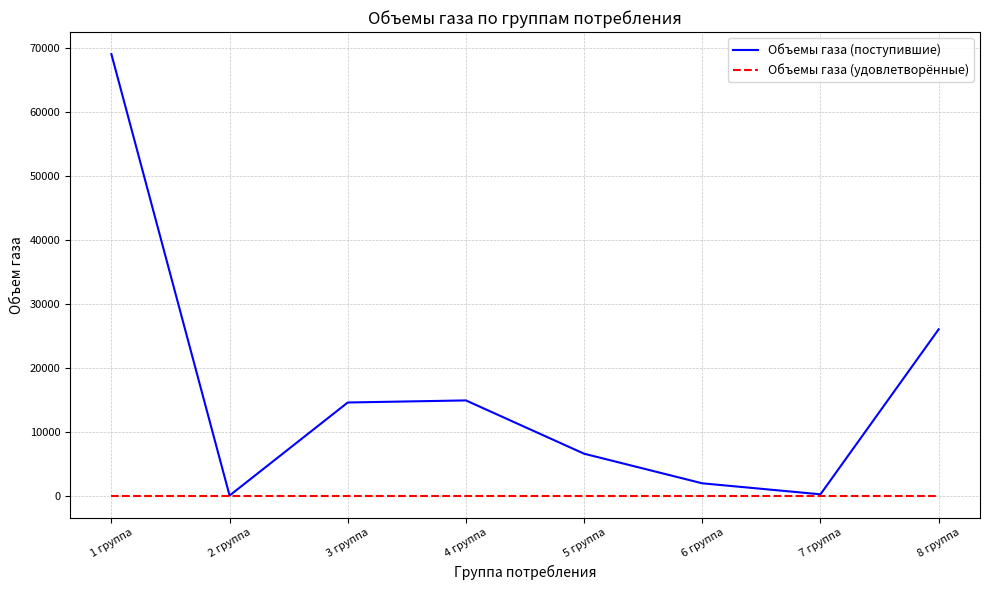

The value of Объемы газа (удовлетворённые) at 8 группа is 0.0. True or false?

True